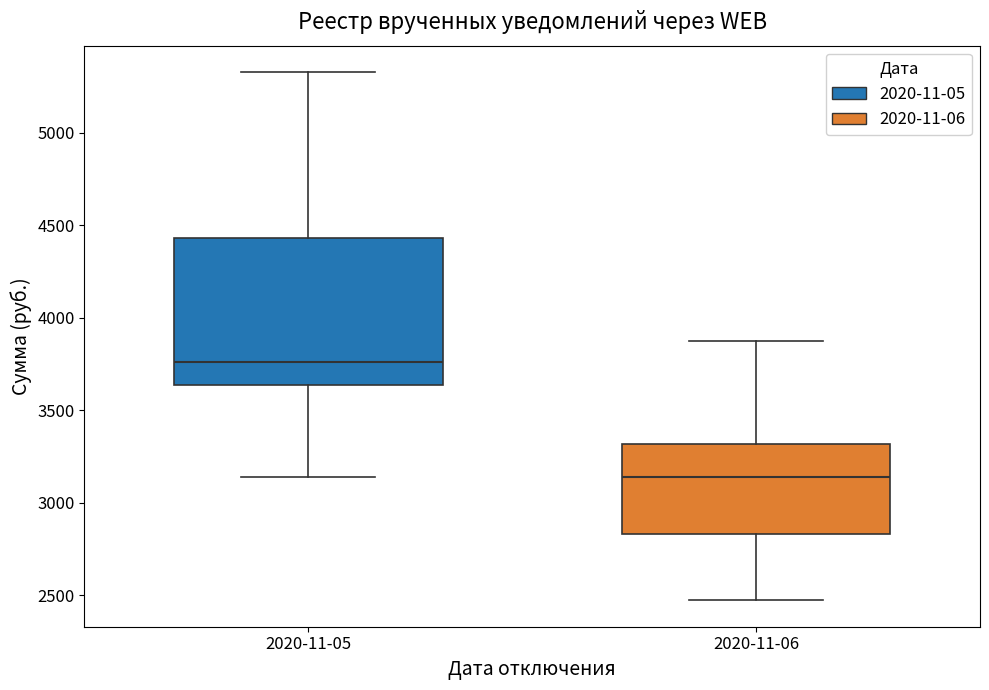

Where does the median line of the box for 2020-11-06 sit on the y-axis? The values are not printed on the chart, so give them approximately, as read against the axis.

3150